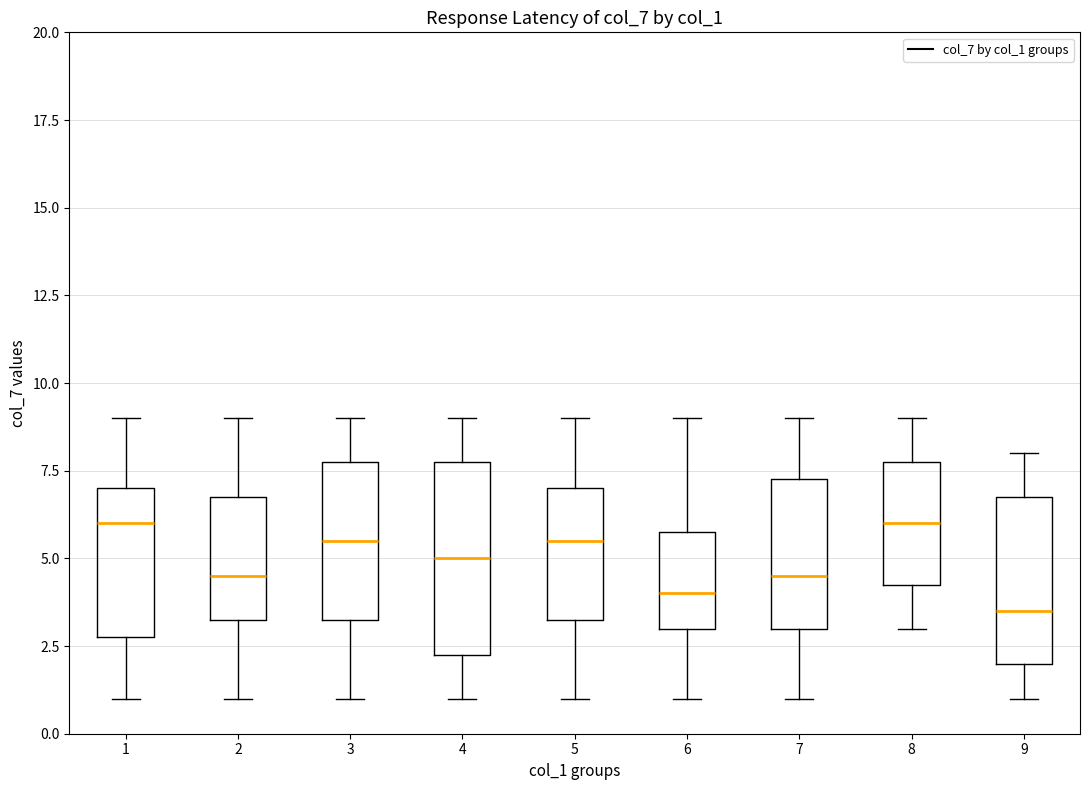

Reading left to right, transcribe this box plot: for each box, give where its median line is, the range the box spans, and where its two whiskers end, as read against the y-axis. The values are not printed on the chart, so give them approximately, as read against the axis.

1: median 6.0, box 3.0 to 7.0, whiskers 1.0 to 9.0
2: median 4.5, box 3.5 to 7.0, whiskers 1.0 to 9.0
3: median 5.5, box 3.5 to 8.0, whiskers 1.0 to 9.0
4: median 5.0, box 2.5 to 8.0, whiskers 1.0 to 9.0
5: median 5.5, box 3.5 to 7.0, whiskers 1.0 to 9.0
6: median 4.0, box 3.0 to 6.0, whiskers 1.0 to 9.0
7: median 4.5, box 3.0 to 7.5, whiskers 1.0 to 9.0
8: median 6.0, box 4.5 to 8.0, whiskers 3.0 to 9.0
9: median 3.5, box 2.0 to 7.0, whiskers 1.0 to 8.0